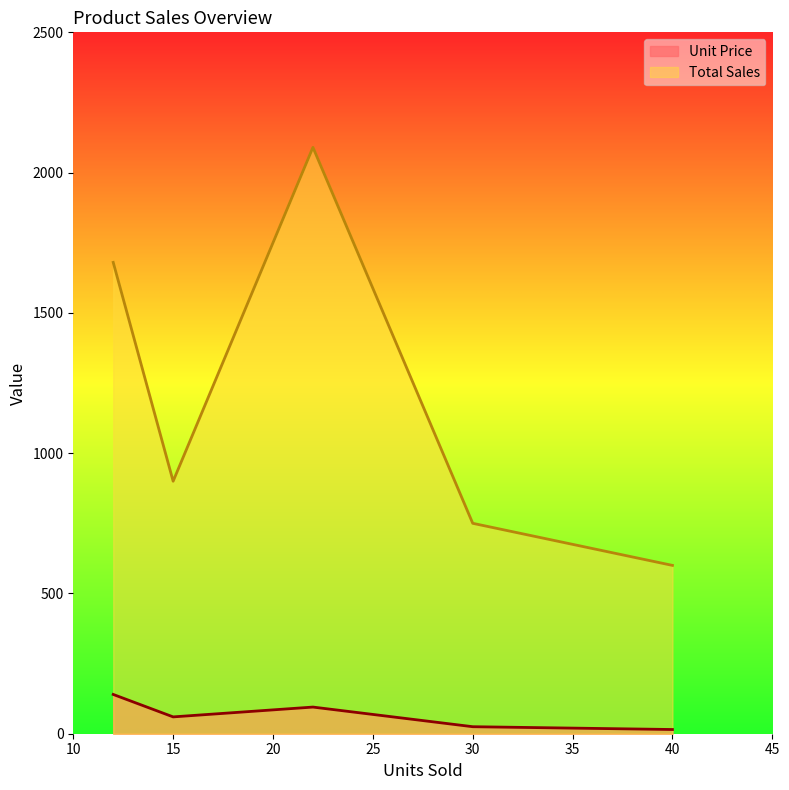

What is the difference between the highest and lowest values at Yoga Mat?

725